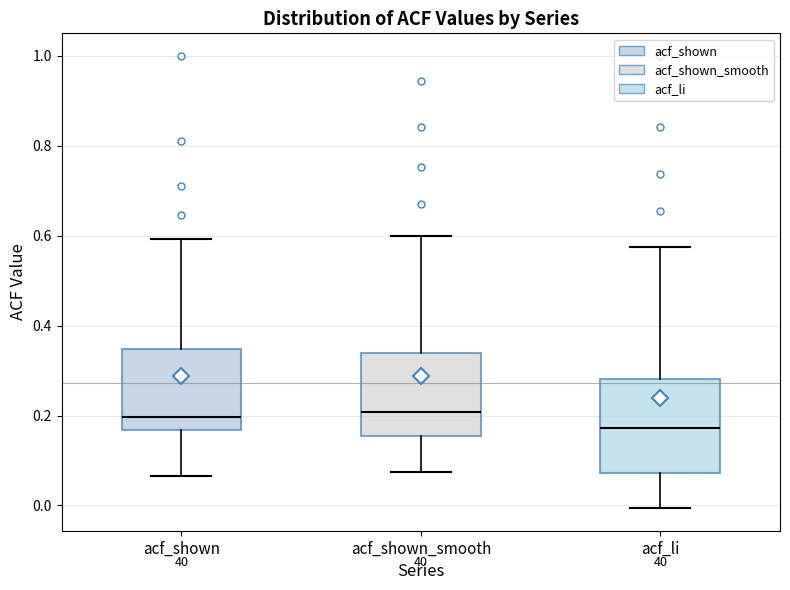

Reading left to right, read every box against the y-axis: the position of its median line, the range the box covers, and the ends of its whiskers. The values are not printed on the chart, so give them approximately, as read against the axis.

acf_shown: median 0.20, box 0.16 to 0.34, whiskers 0.06 to 0.60
acf_shown_smooth: median 0.20, box 0.16 to 0.34, whiskers 0.08 to 0.60
acf_li: median 0.18, box 0.08 to 0.28, whiskers 0.00 to 0.58